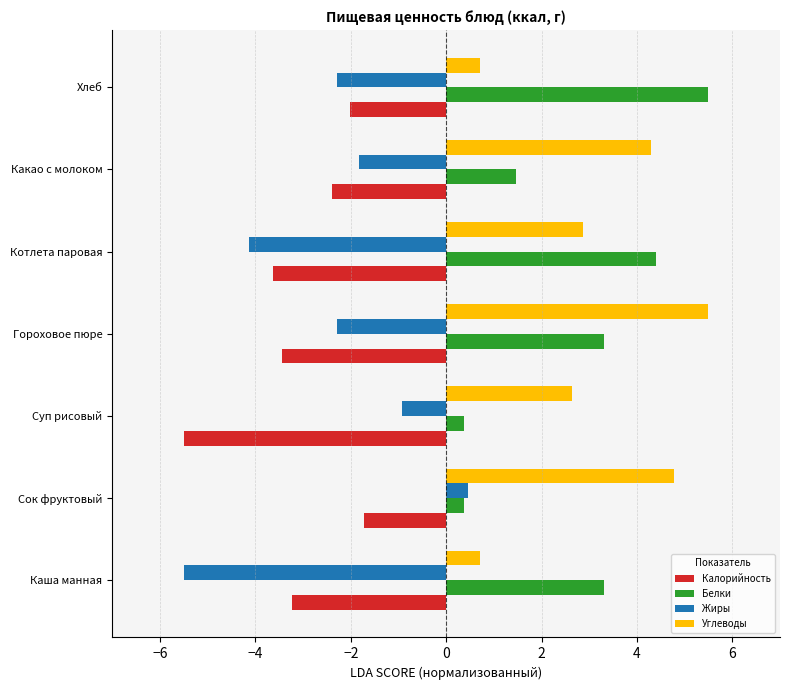

Which category has the highest value in the Калорийность series?

Сок фруктовый